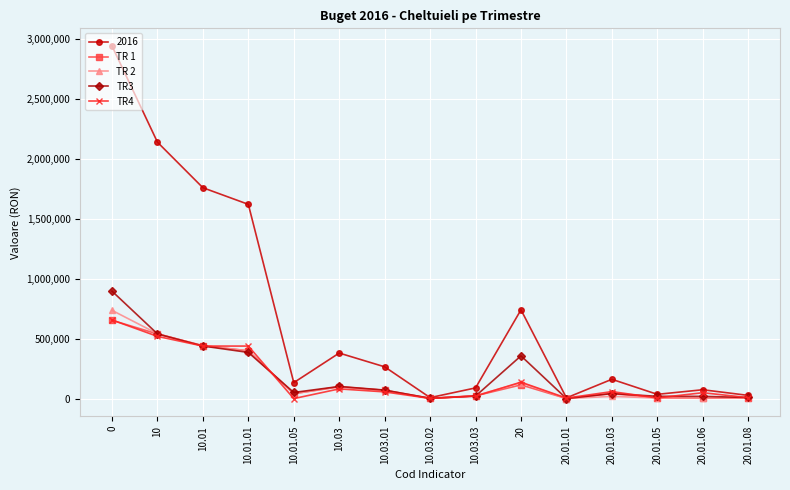

Which series has the largest total across all categories?

2016